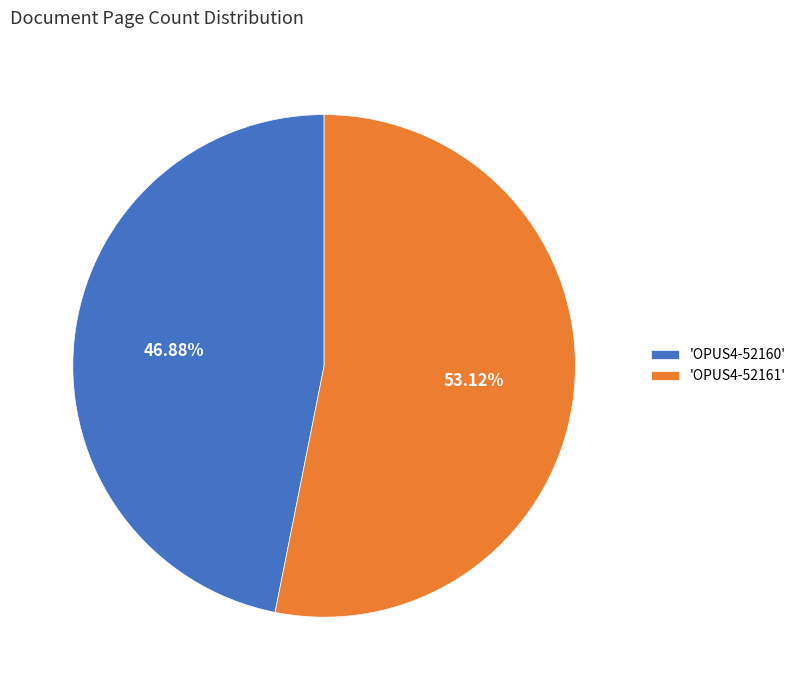

Do 'OPUS4-52160' and 'OPUS4-52161' together represent more than half of the pie?

Yes